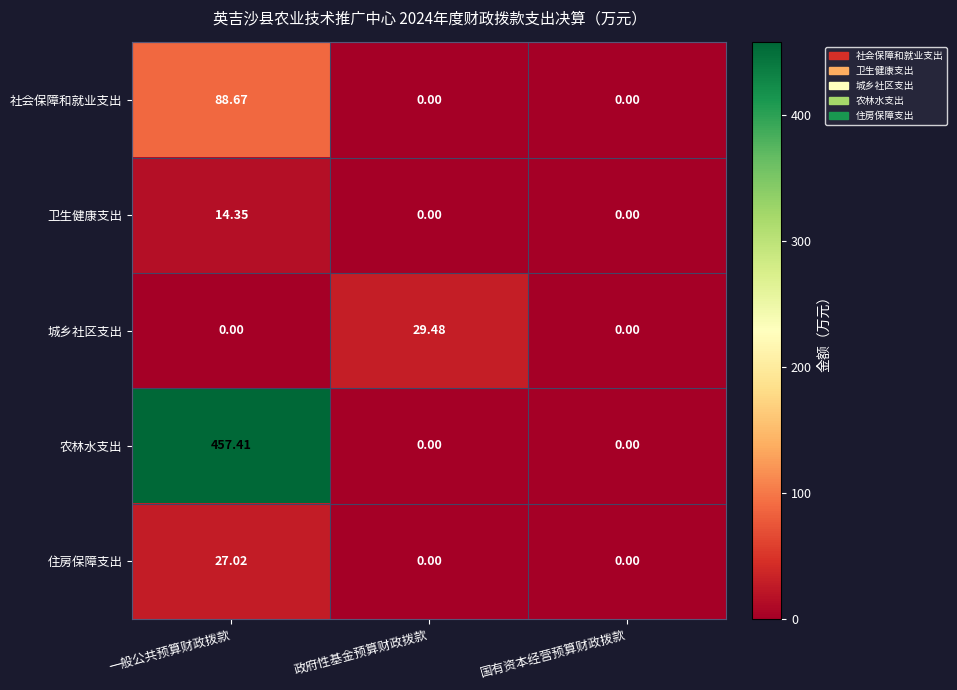

At which category is the sum across all series the highest?

一般公共预算财政拨款